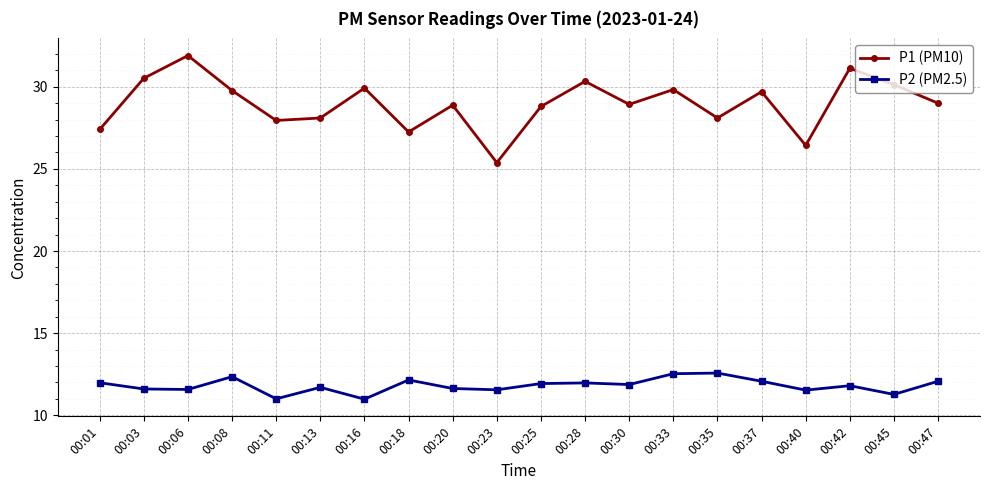

At 00:45, list the series in order from smallest to largest.

P2 (PM2.5), P1 (PM10)